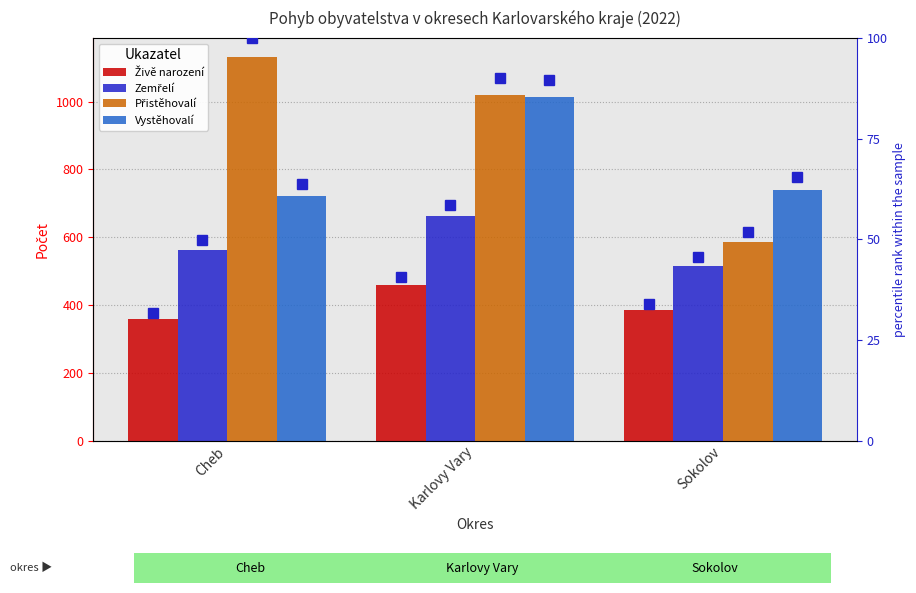

How many bars are there in each group?

4